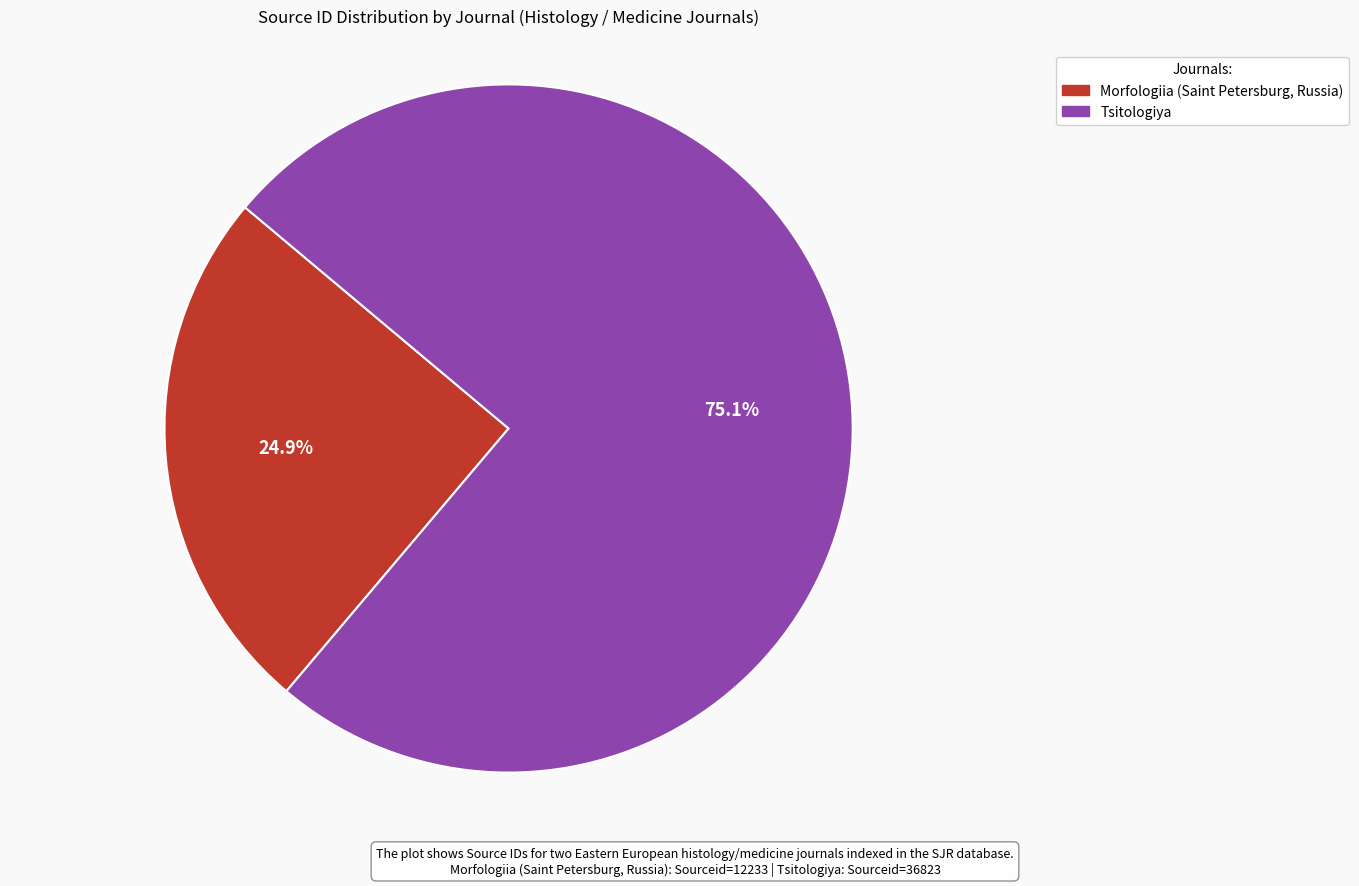

Which has a higher value, Tsitologiya or Morfologiia (Saint Petersburg, Russia)?

Tsitologiya